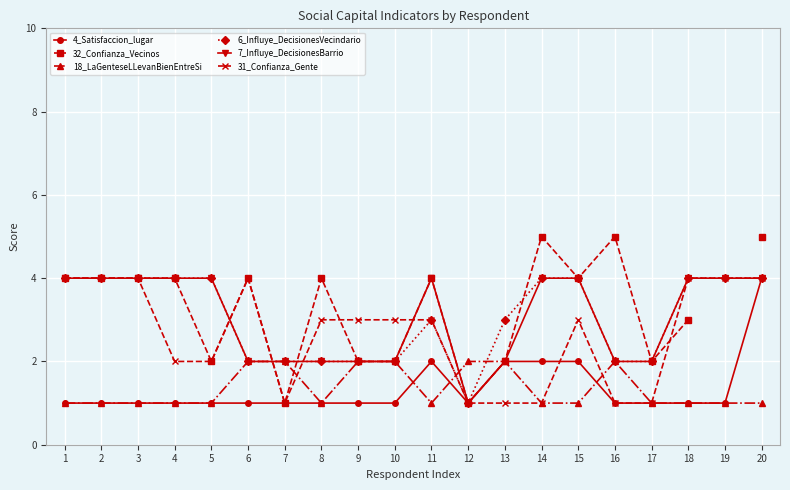

In 18_LaGenteseLLevanBienEntreSi, how many points are higher than both neighbors (excluding endpoints)?

1